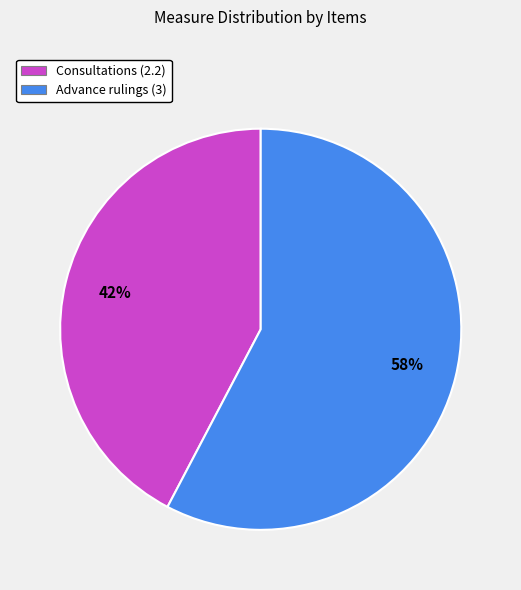

Does any single category account for the majority?

Yes